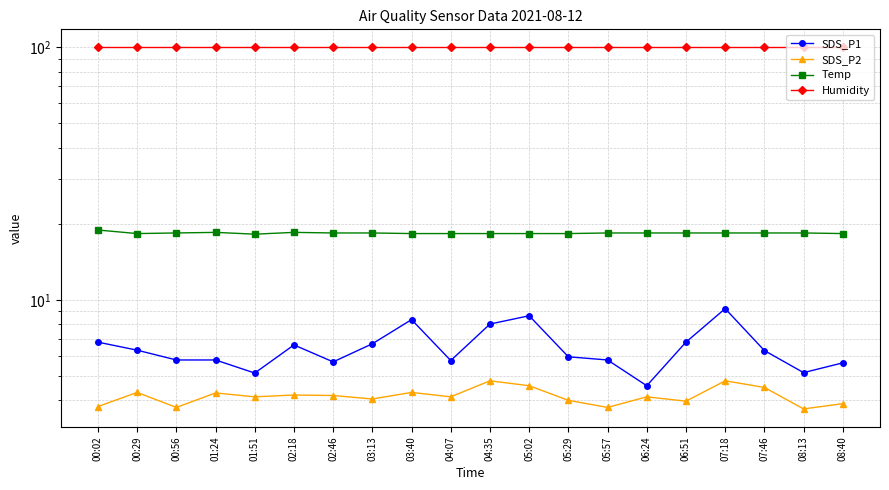

Between 01:51 and 03:13, which is larger?

03:13